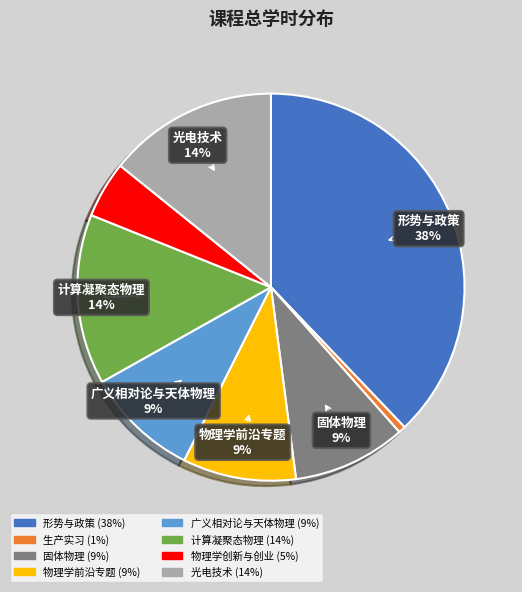

Does any single category account for the majority?

No